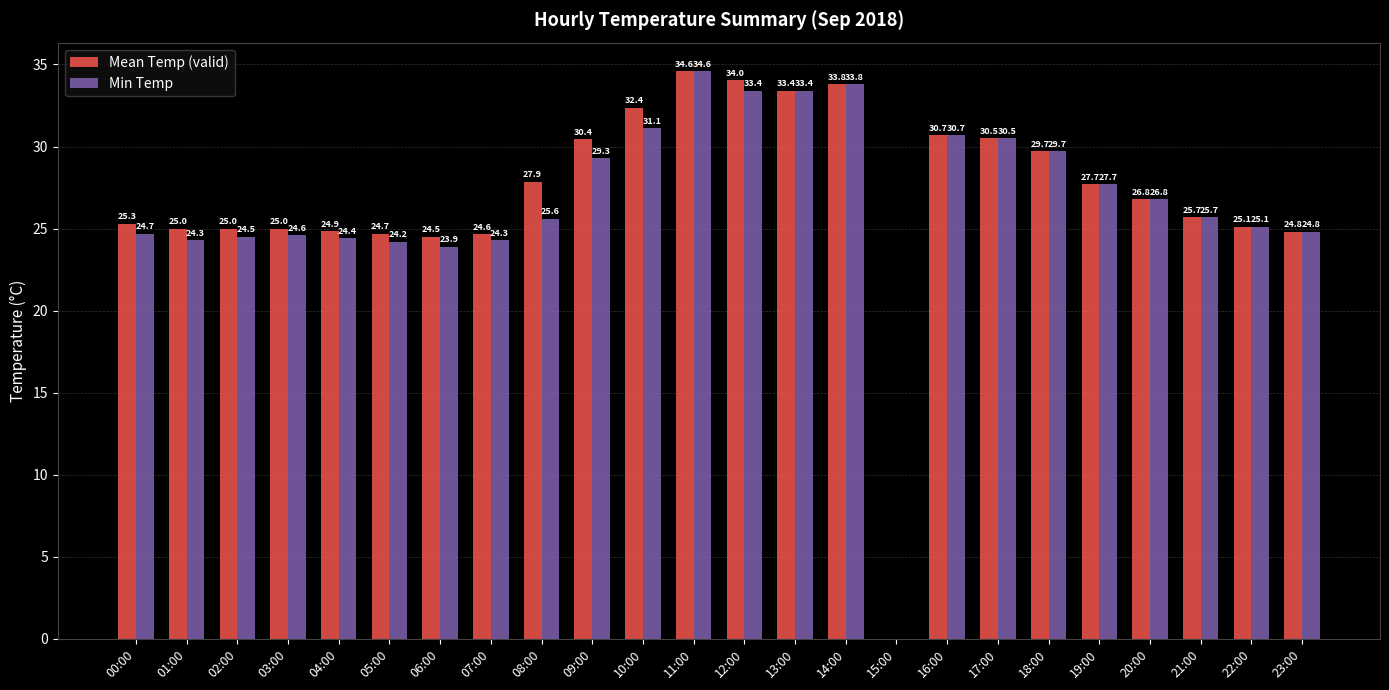

Where is Min Temp nearest to the value 17?

06:00